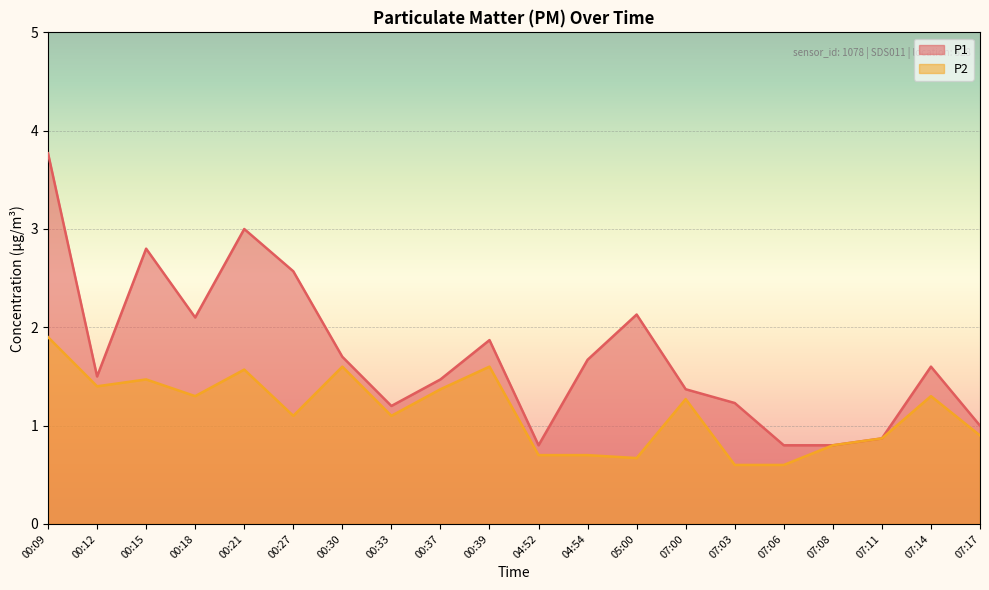

At which category is the sum across all series the highest?

00:09